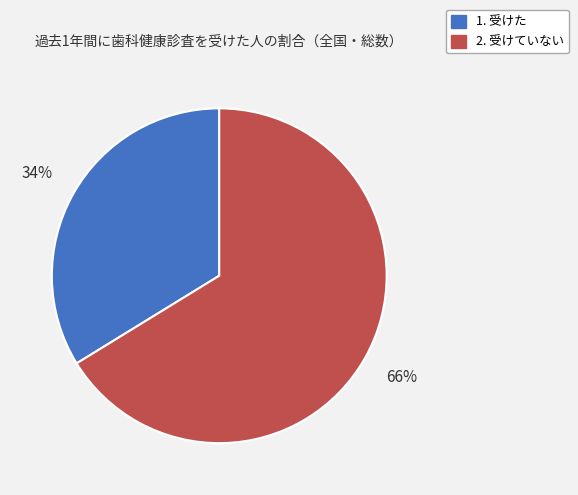

Count the number of slices in the pie.

2